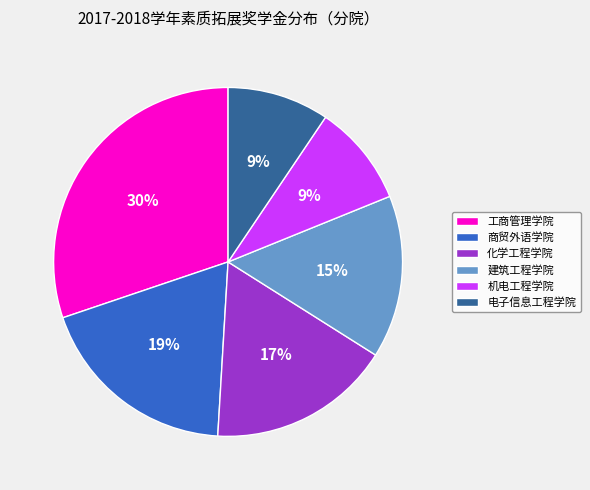

Is 建筑工程学院 the majority of the pie?

No